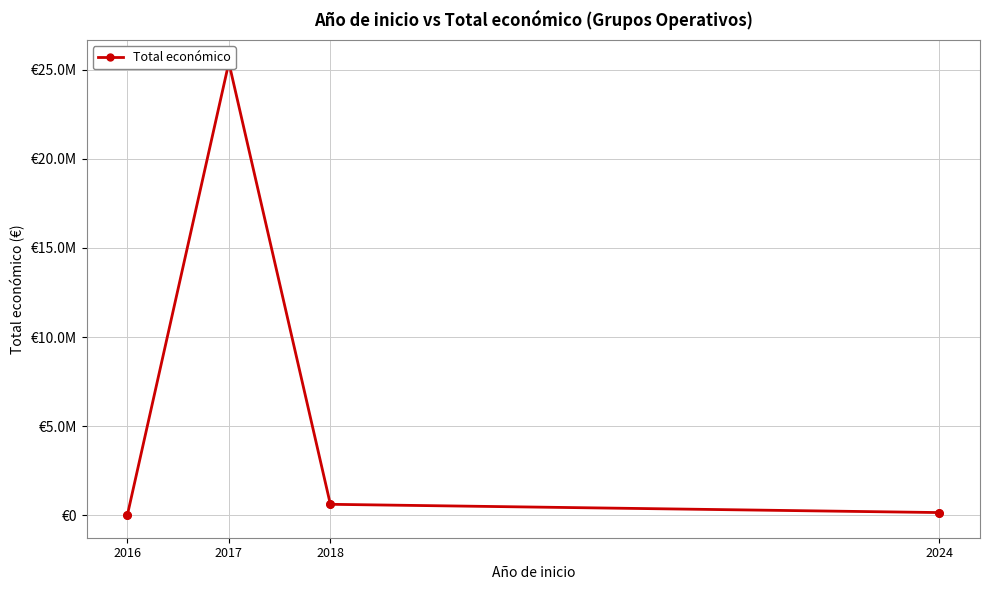

What is the change in value from 2018 to 2024?

-463903